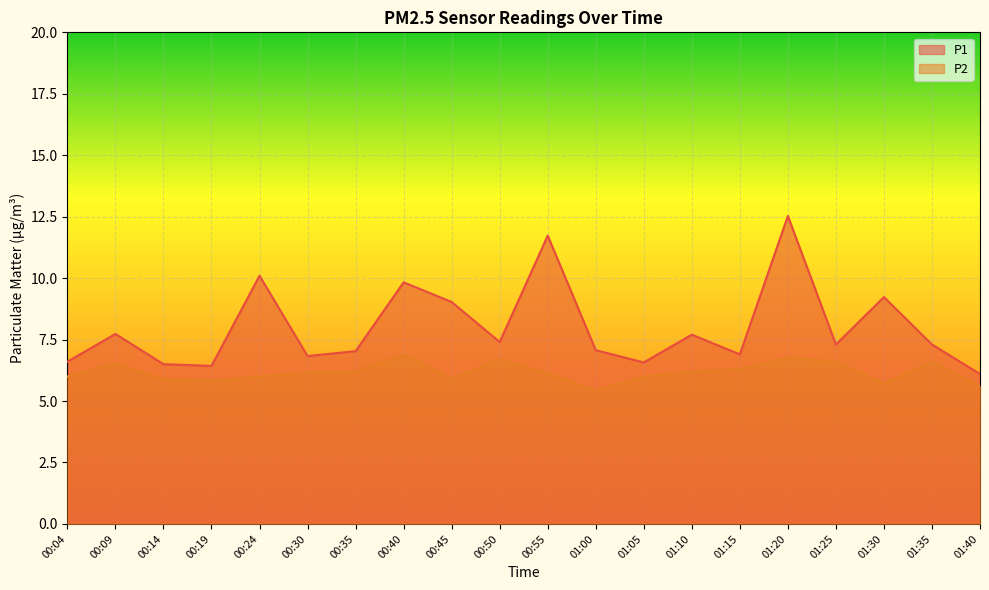

True or false: P2 has a value of 2.2 at 00:50.

False